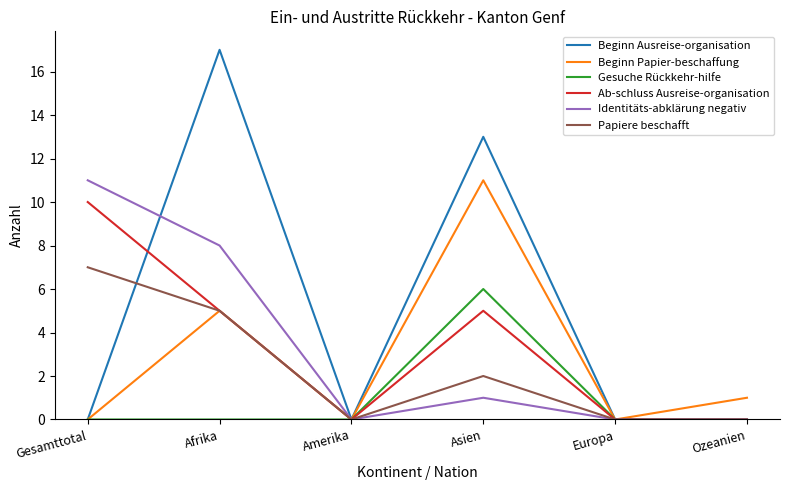

Between Gesamttotal and Asien, which series saw the biggest shift?

Beginn Ausreise-organisation